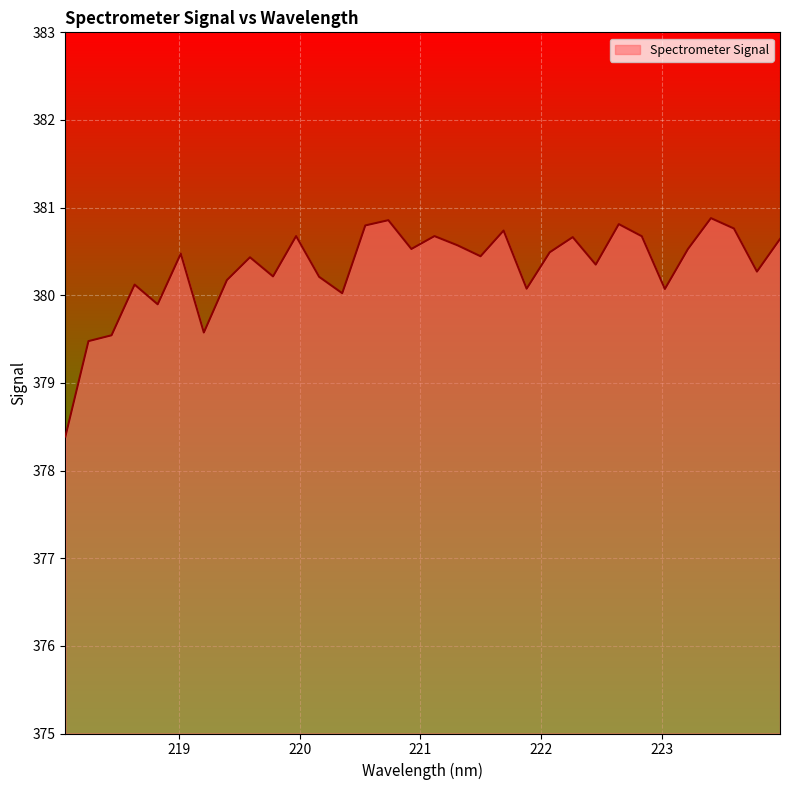

What is the maximum value shown in the chart?

380.9